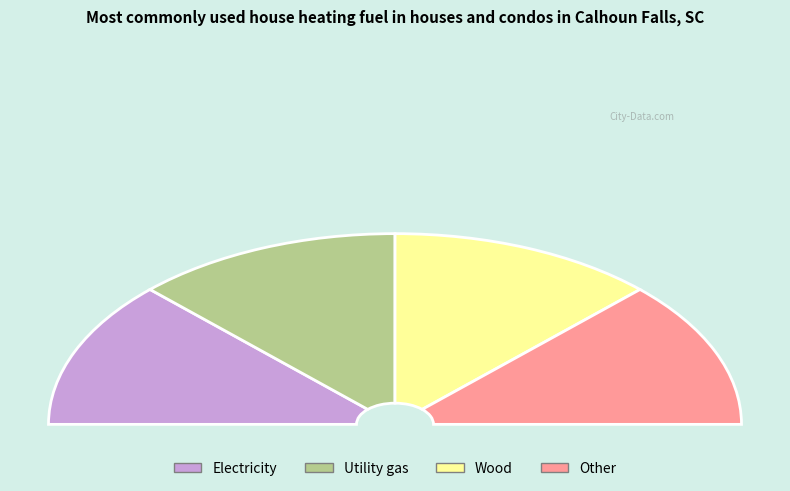

Does any single category account for the majority?

No